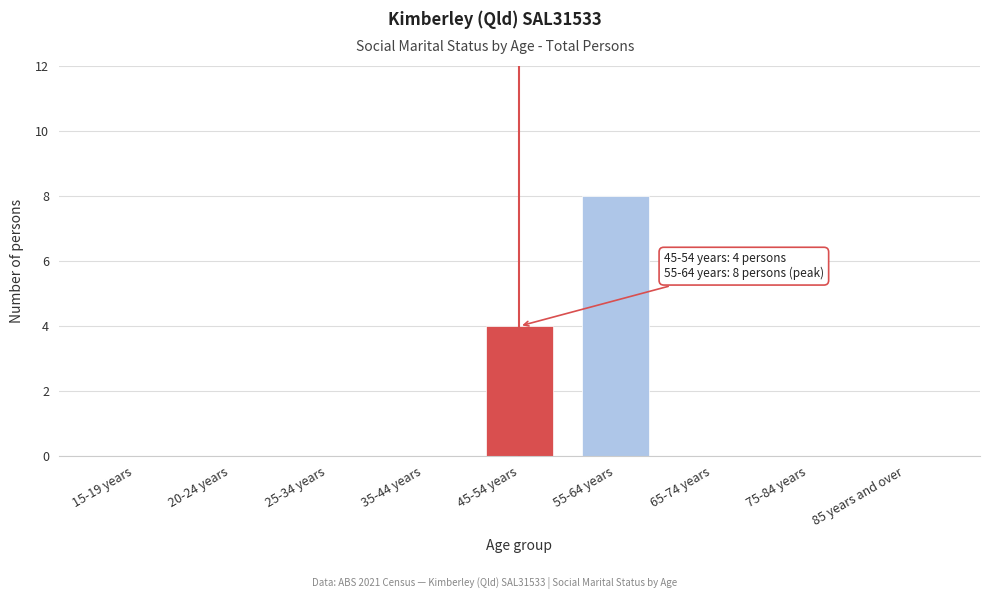

Reading right to left, what are all the values shown in this chart?

85 years and over=0	75-84 years=0	65-74 years=0	55-64 years=8	45-54 years=4	35-44 years=0	25-34 years=0	20-24 years=0	15-19 years=0